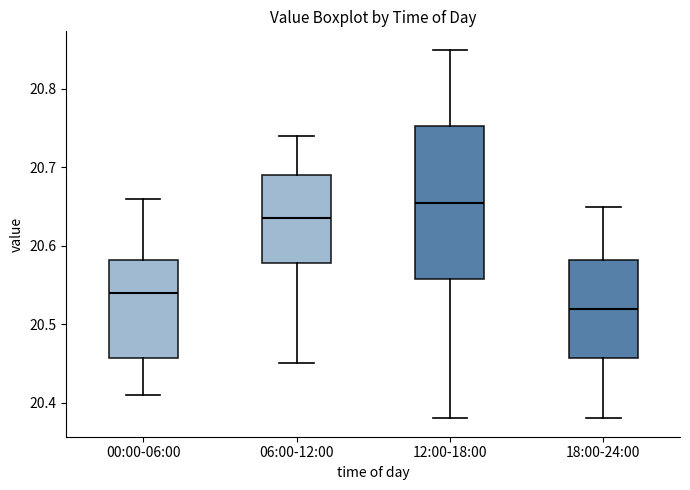

Comparing the boxes themselves (not the whiskers), which one is the tallest?

12:00-18:00